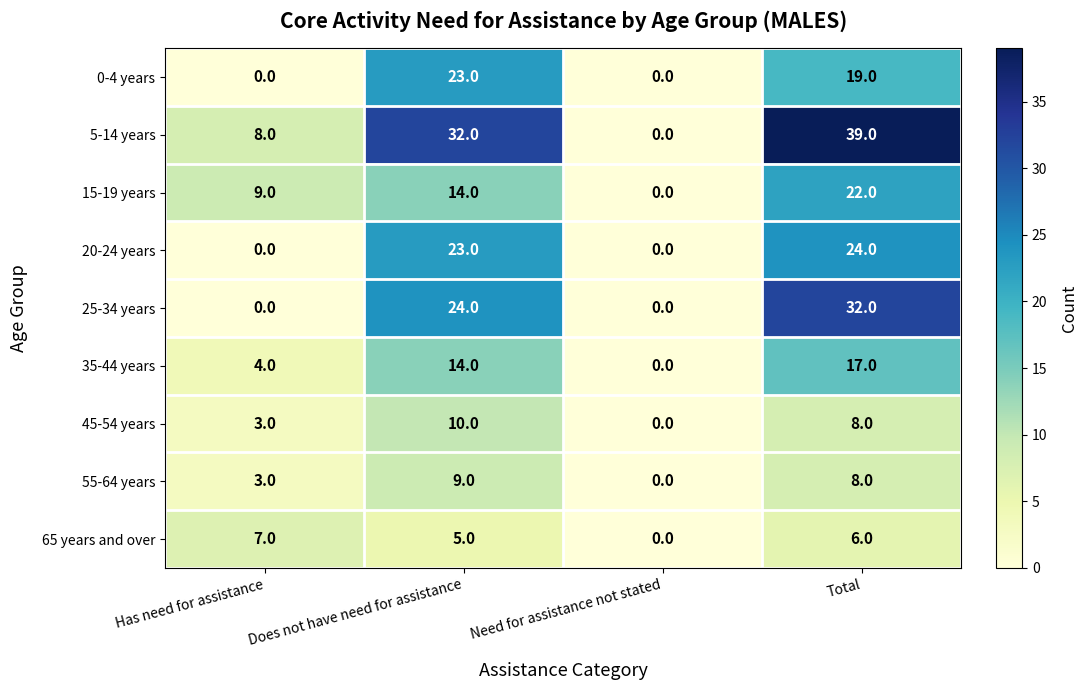

How many data points does each series have?

4